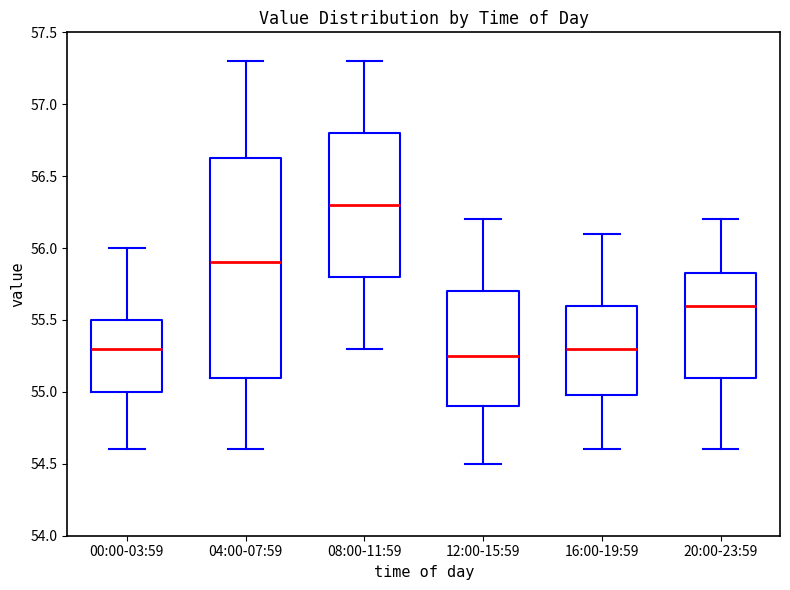

Reading left to right, read every box against the y-axis: the position of its median line, the range the box covers, and the ends of its whiskers. The values are not printed on the chart, so give them approximately, as read against the axis.

00:00-03:59: median 55.30, box 55.00 to 55.50, whiskers 54.60 to 56.00
04:00-07:59: median 55.90, box 55.10 to 56.65, whiskers 54.60 to 57.30
08:00-11:59: median 56.30, box 55.80 to 56.80, whiskers 55.30 to 57.30
12:00-15:59: median 55.25, box 54.90 to 55.70, whiskers 54.50 to 56.20
16:00-19:59: median 55.30, box 55.00 to 55.60, whiskers 54.60 to 56.10
20:00-23:59: median 55.60, box 55.10 to 55.85, whiskers 54.60 to 56.20